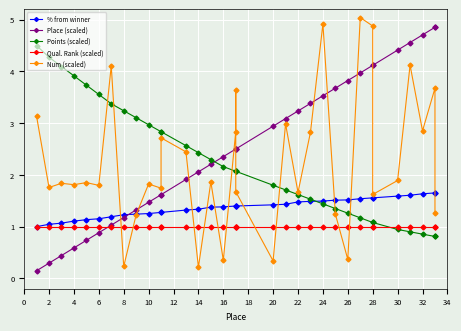

How many intersections are there between Qual. Rank (scaled) and Points (scaled)?

1